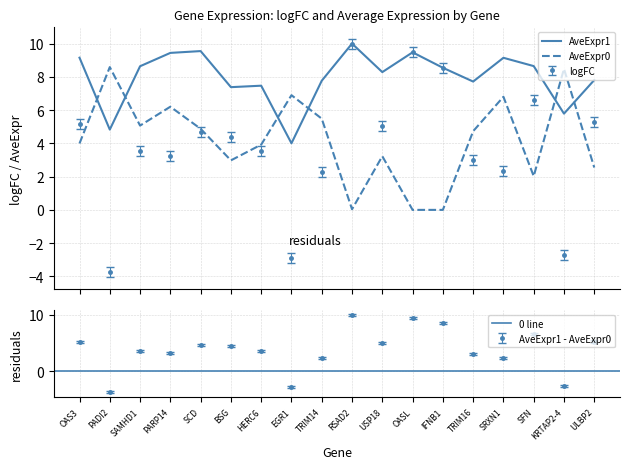

Reading left to right, transcribe all the data shown in this chart.

logFC: OAS3=5.2	PADI2=-3.8	SAMHD1=3.6	PARP14=3.2	SCD=4.7	BSG=4.4	HERC6=3.5	EGR1=-2.9	TRIM14=2.3	RSAD2=10.0	USP18=5.1	OASL=9.5	IFNB1=8.5	TRIM16=3.0	SRXN1=2.3	SFN=6.6	KRTAP2-4=-2.7	ULBP2=5.3
AveExpr1: OAS3=9.1	PADI2=4.8	SAMHD1=8.6	PARP14=9.4	SCD=9.5	BSG=7.4	HERC6=7.5	EGR1=4.0	TRIM14=7.8	RSAD2=10.0	USP18=8.3	OASL=9.5	IFNB1=8.5	TRIM16=7.7	SRXN1=9.1	SFN=8.6	KRTAP2-4=5.8	ULBP2=7.8
AveExpr0: OAS3=4.0	PADI2=8.6	SAMHD1=5.1	PARP14=6.2	SCD=4.9	BSG=3.0	HERC6=3.9	EGR1=6.9	TRIM14=5.5	RSAD2=0.0	USP18=3.2	OASL=0.0	IFNB1=0.0	TRIM16=4.7	SRXN1=6.8	SFN=2.0	KRTAP2-4=8.5	ULBP2=2.5